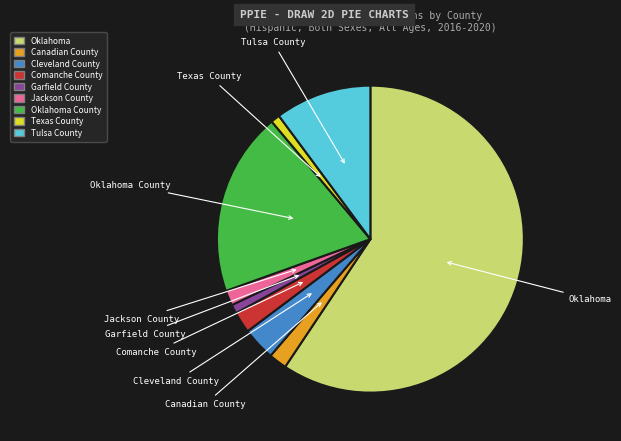

Which slice is the largest?

Oklahoma